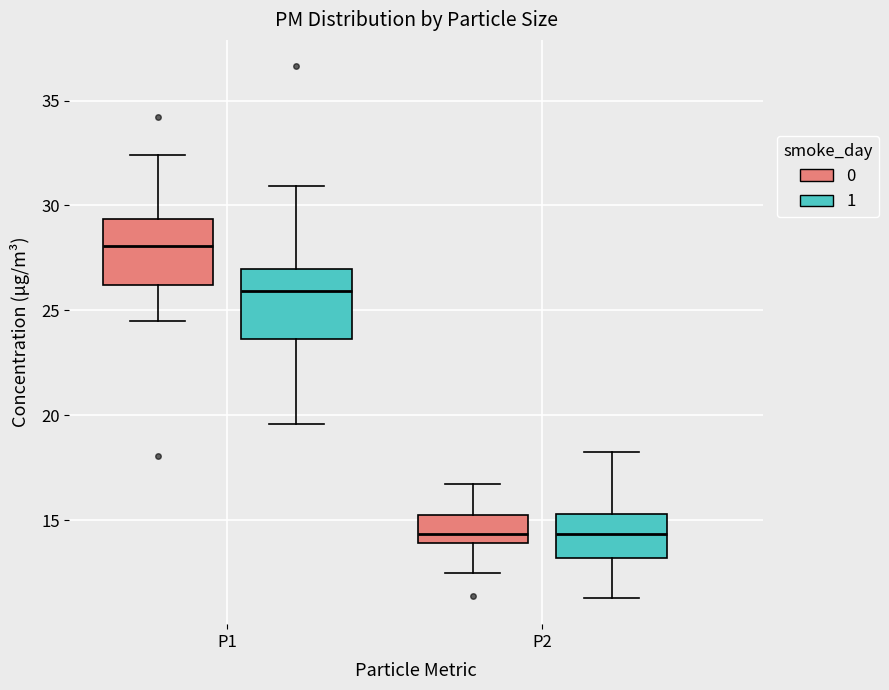

Where is the lower edge of the box for P1 (1) on the y-axis? The values are not printed on the chart, so give them approximately, as read against the axis.

23.5